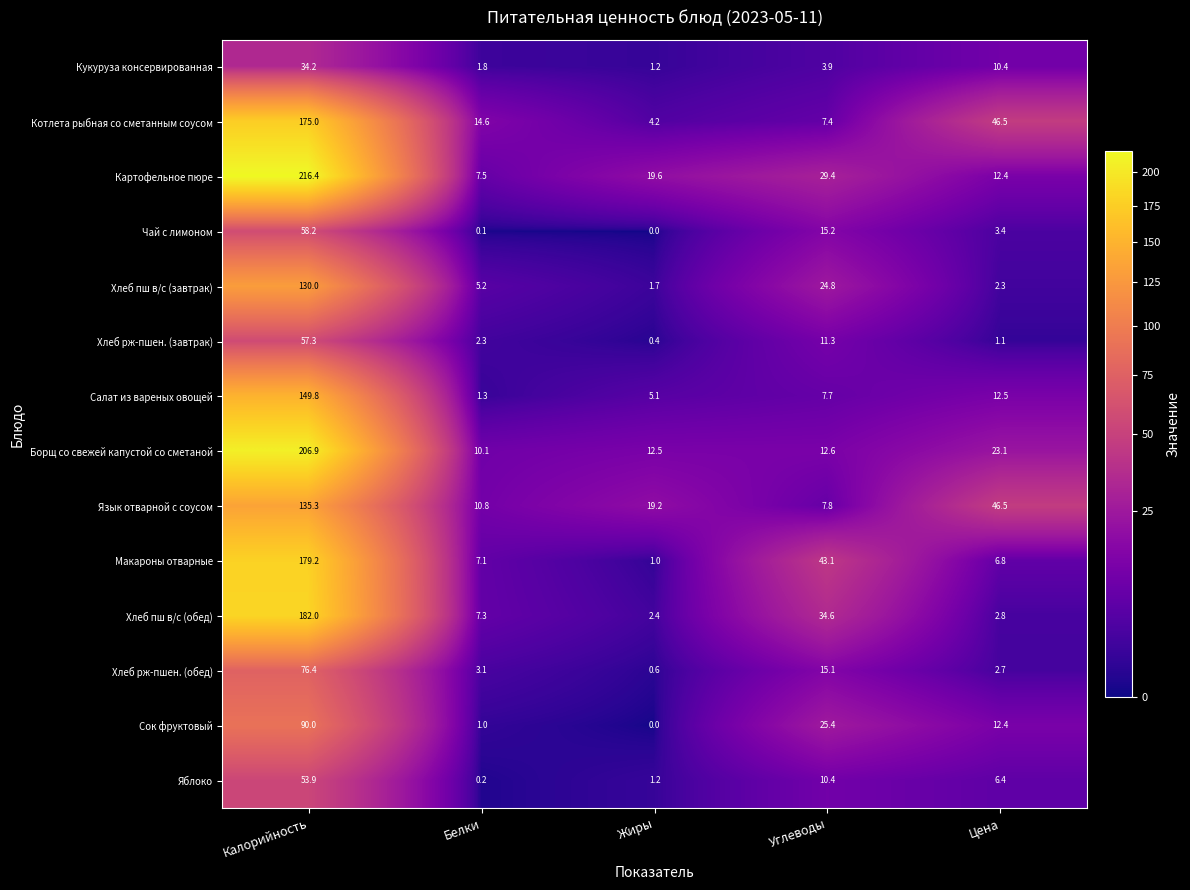

Which category has the highest value across all series?

Калорийность